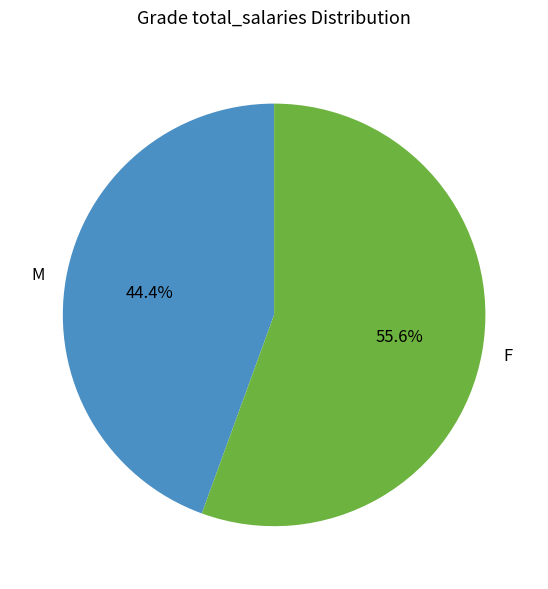

To the nearest percent, what is the average slice percentage?

50%